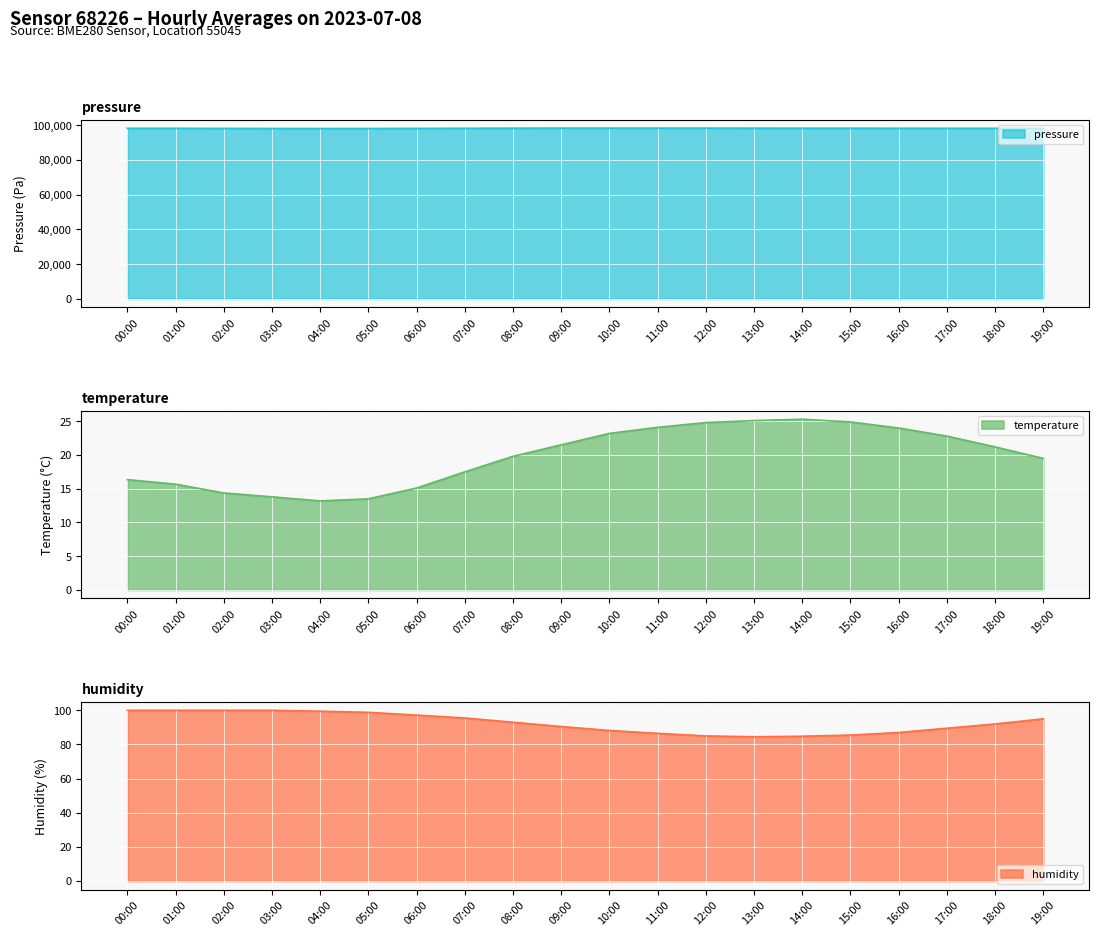

What is the sum of the pressure values at 12:00 and 09:00?

196615.2